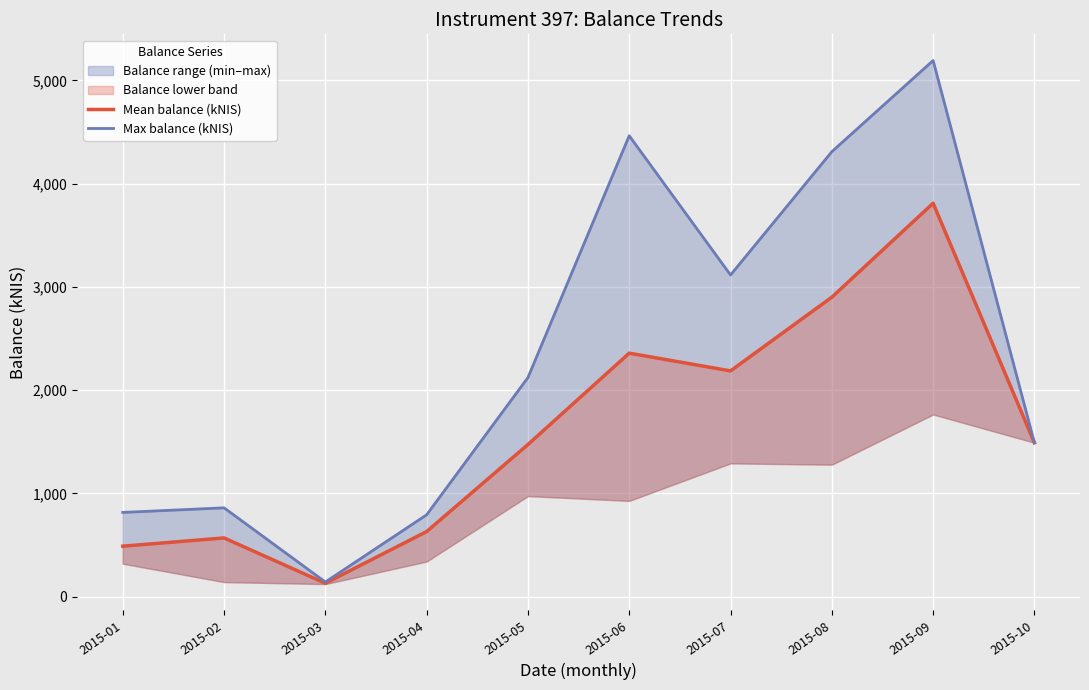

At which label does Max balance (kNIS) reach its minimum?

2015-03